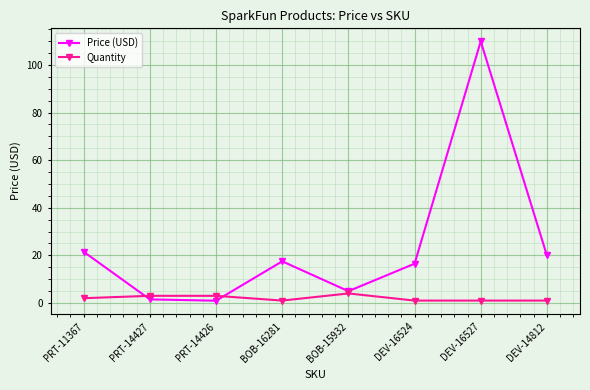

What is the difference between the highest and lowest values at DEV-16524?

15.5